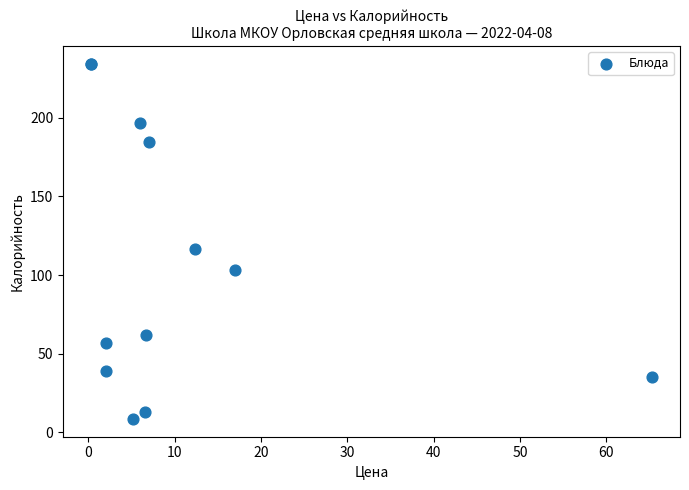

What Y value in the scatter plot is closest to 121?

116.9